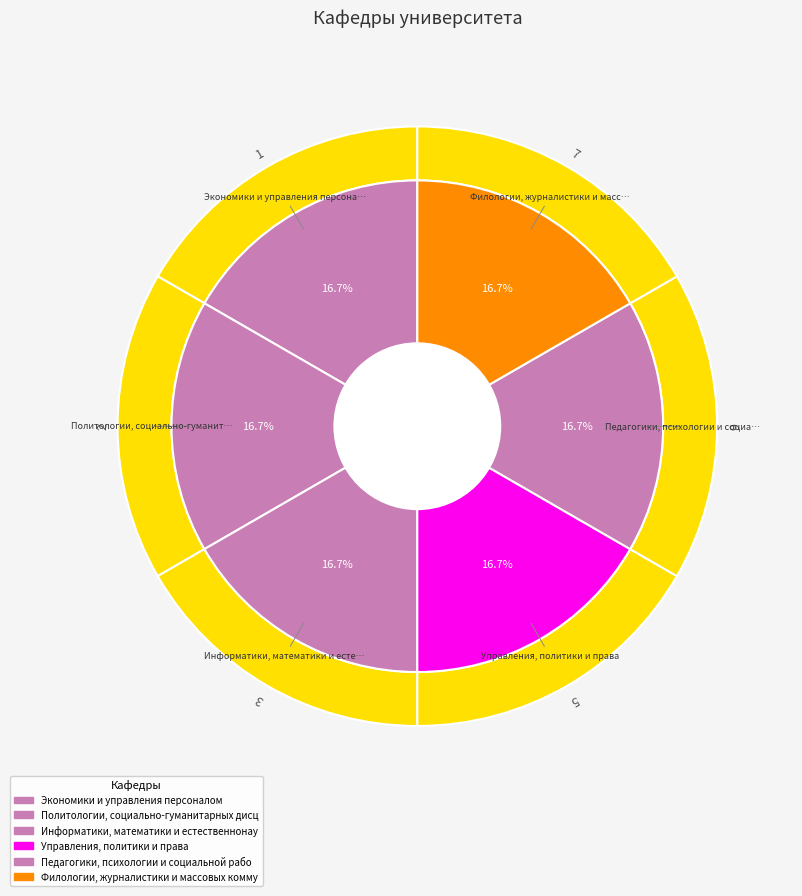

Does any single category account for the majority?

No